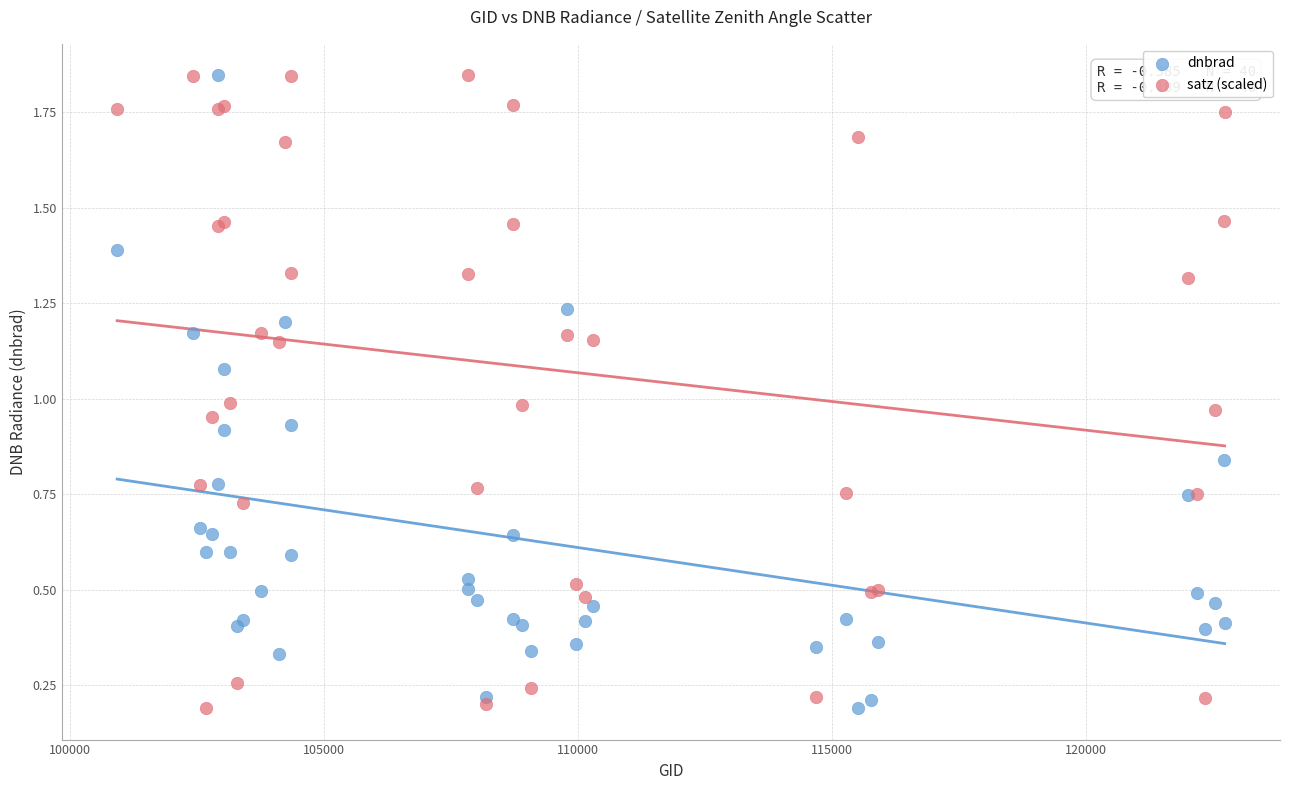

What are all the series names shown in the legend?

dnbrad, satz (scaled)